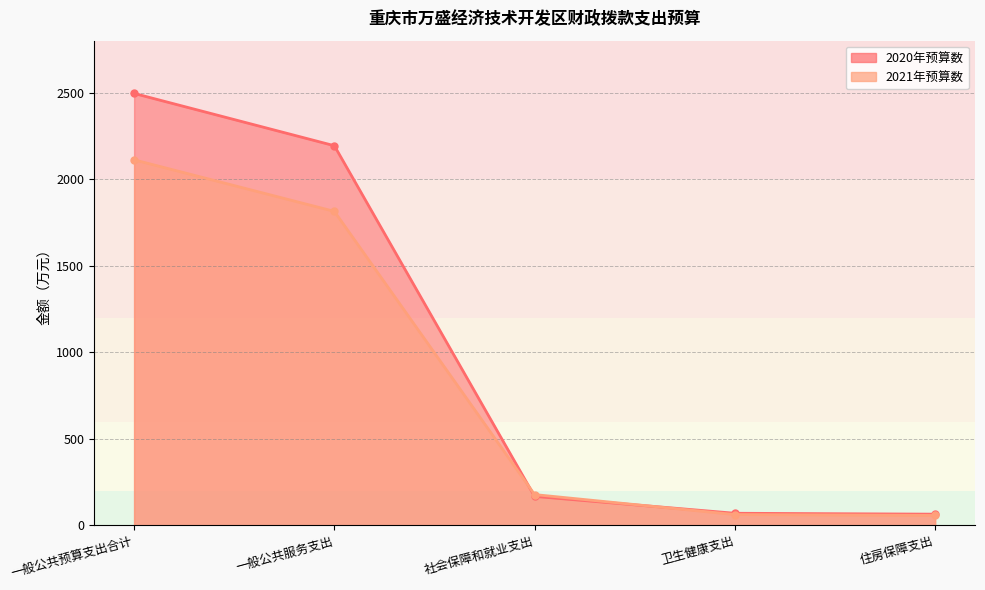

At which label does 2021年预算数 first exceed 177?

一般公共预算支出合计